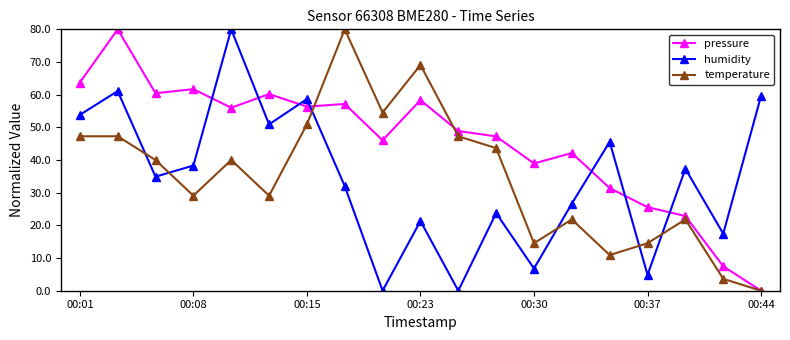

At how many categories does at least one series exceed 13?

19